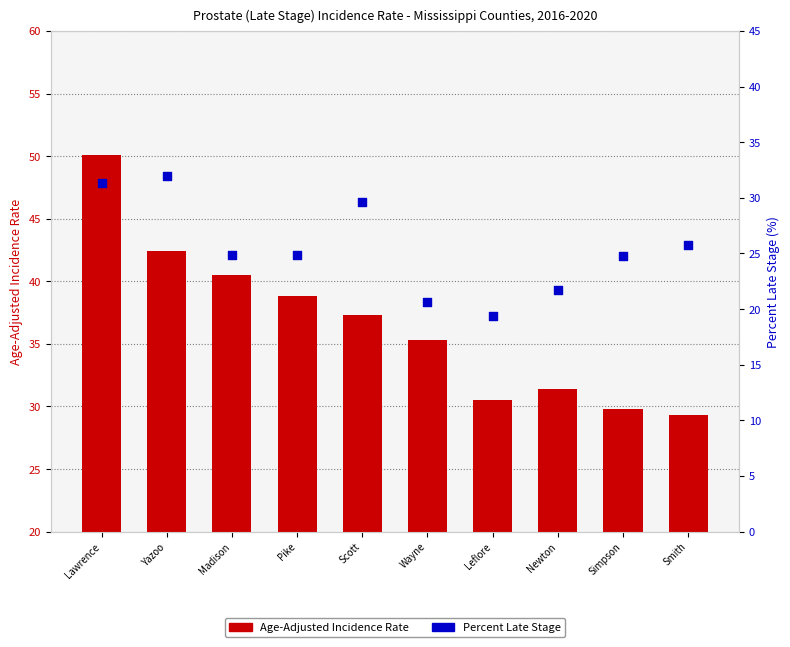

What is the total value across all series at Scott?

66.9